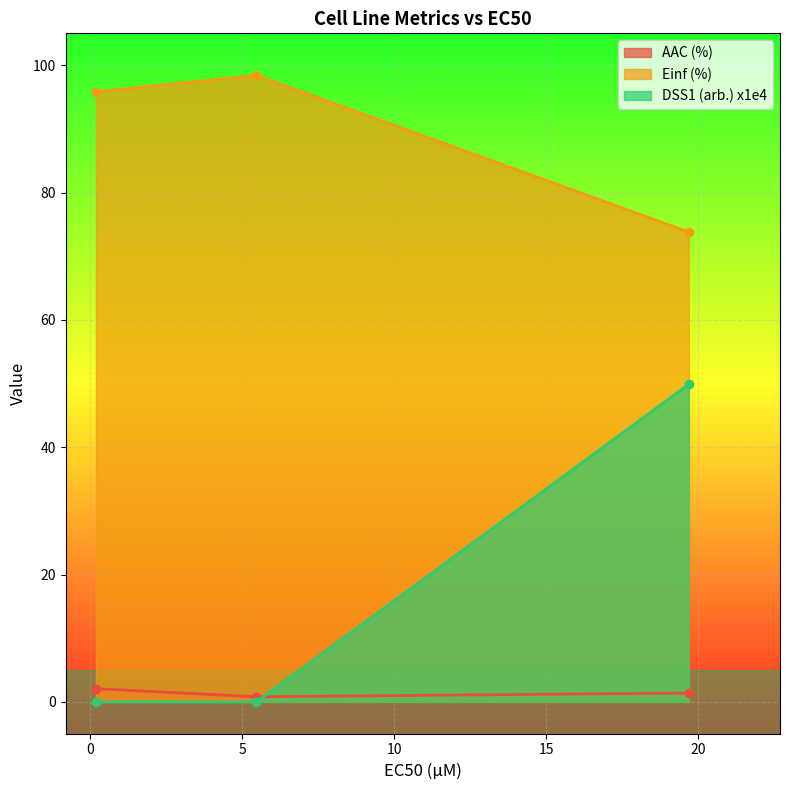

Which series has the largest total across all categories?

Einf (%)